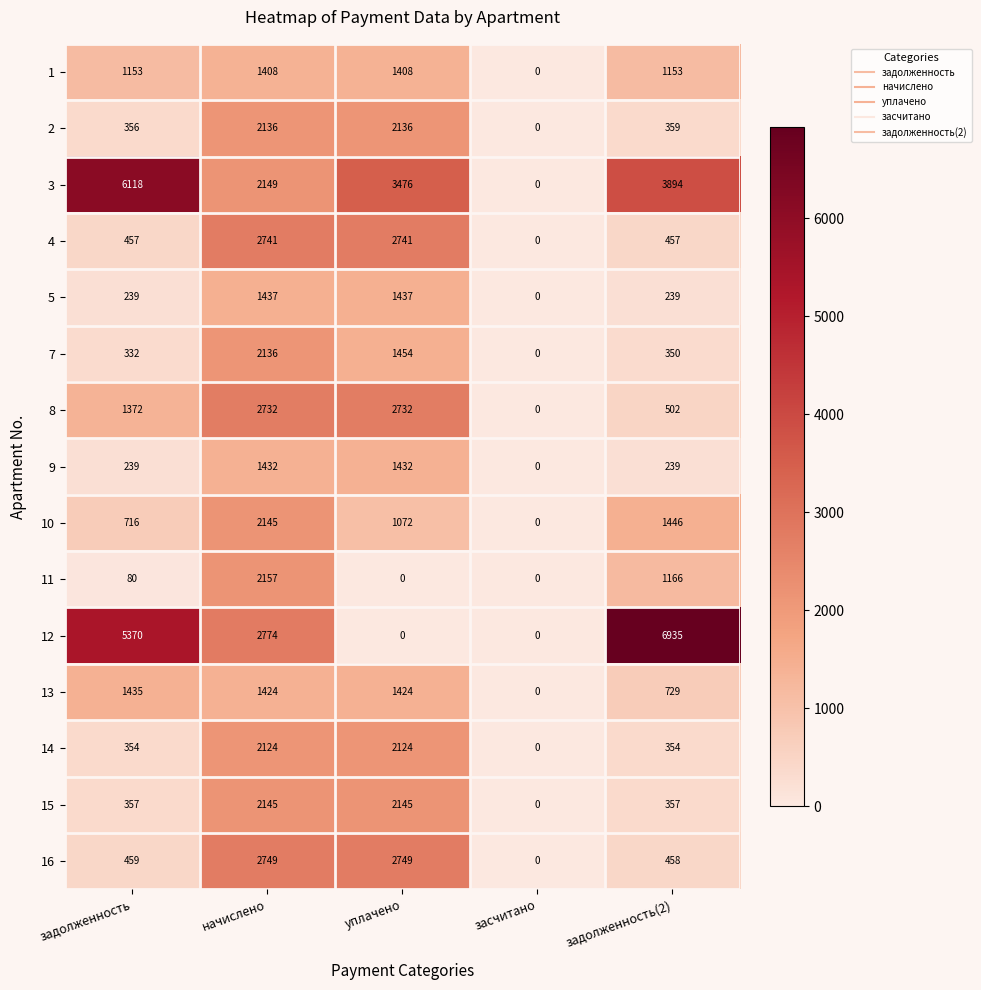

What is the sum of the 2 values at задолженность(2) and начислено?

2495